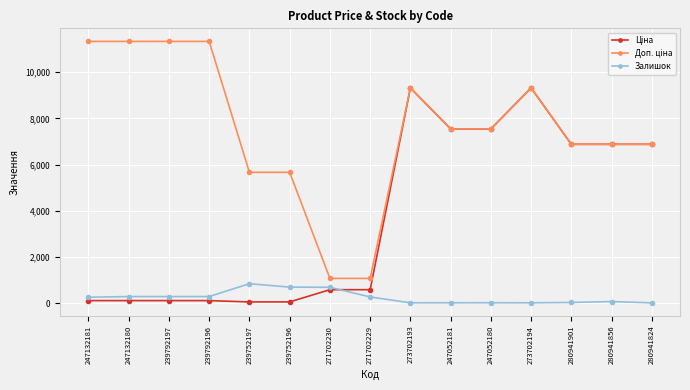

At how many categories does at least one series exceed 1634?

13